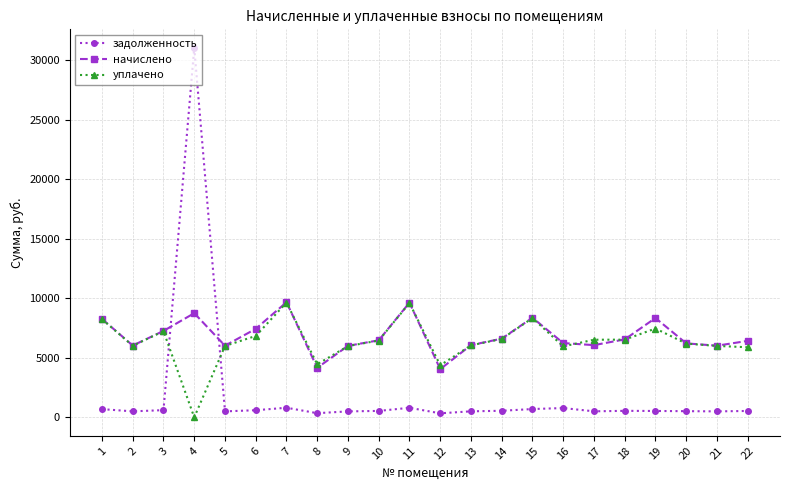

What are all the series names shown in the legend?

задолженность, начислено, уплачено